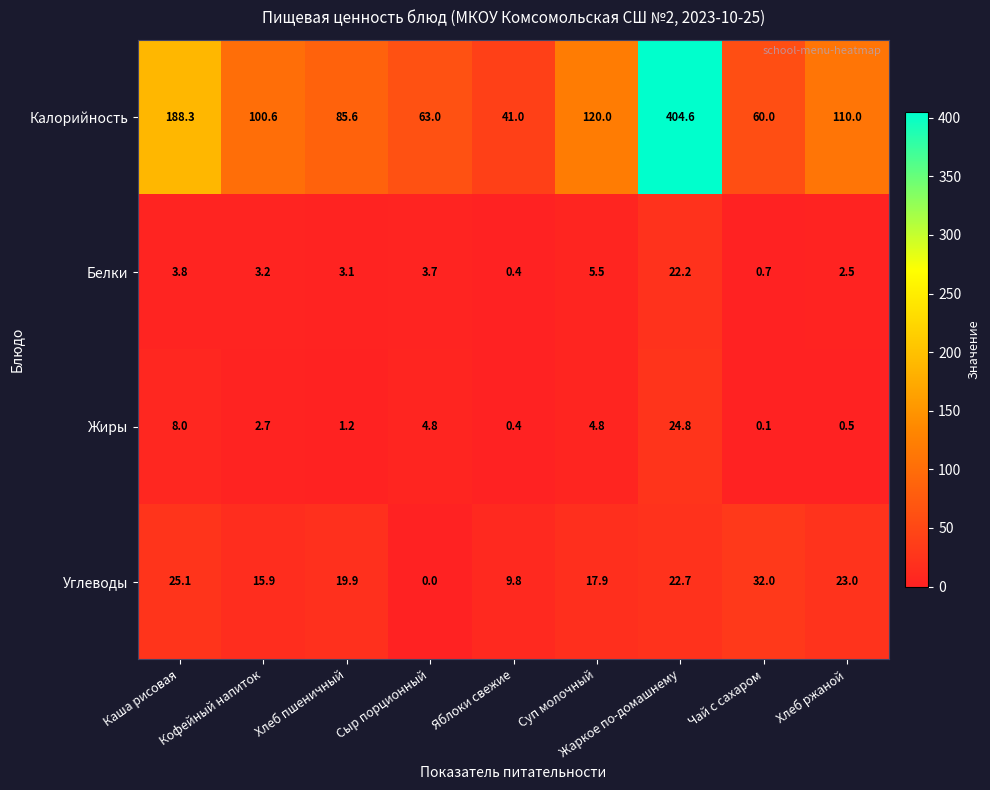

Which category has the lowest value across all series?

Сыр порционный